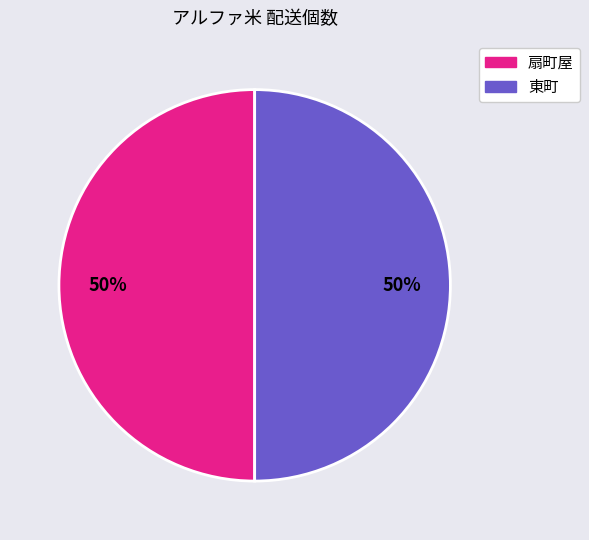

To the nearest percent, what is the average slice percentage?

50%